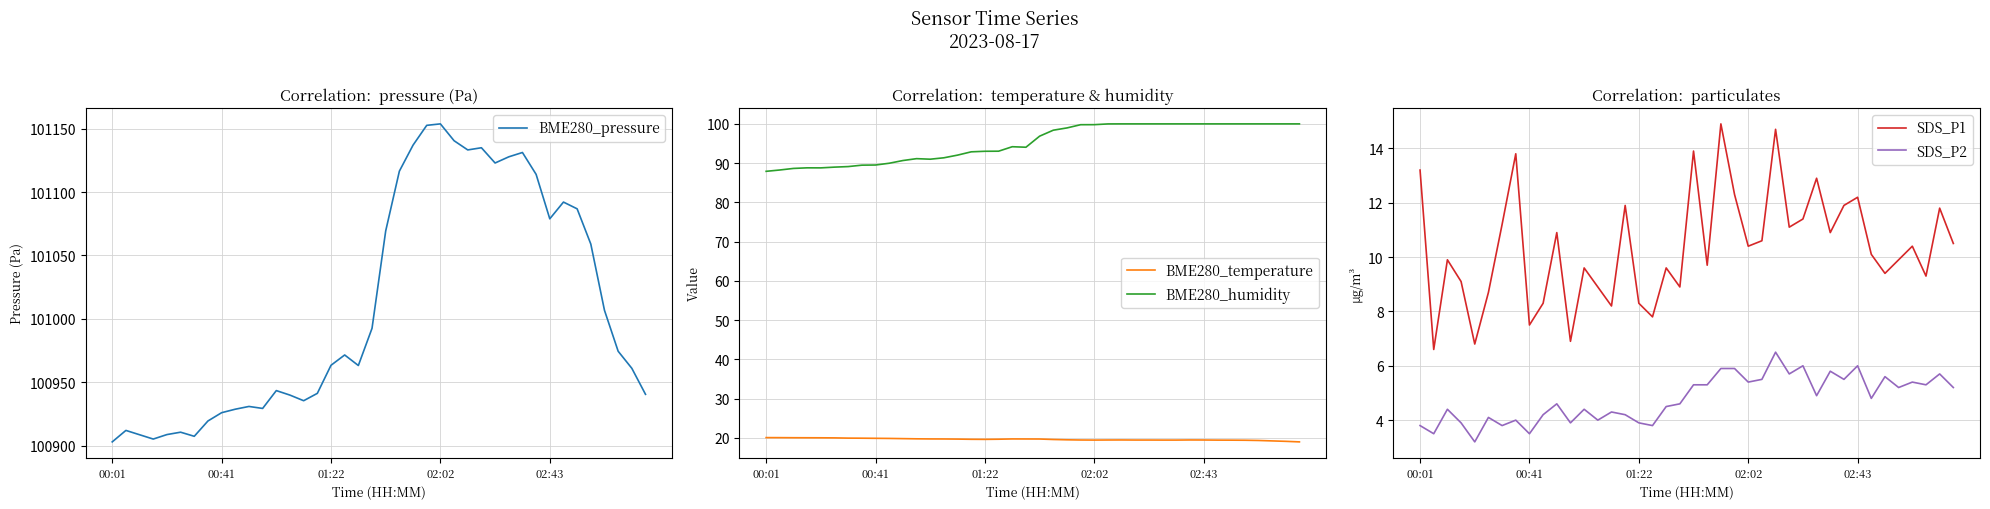

True or false: BME280_humidity and BME280_temperature intersect in this chart.

False